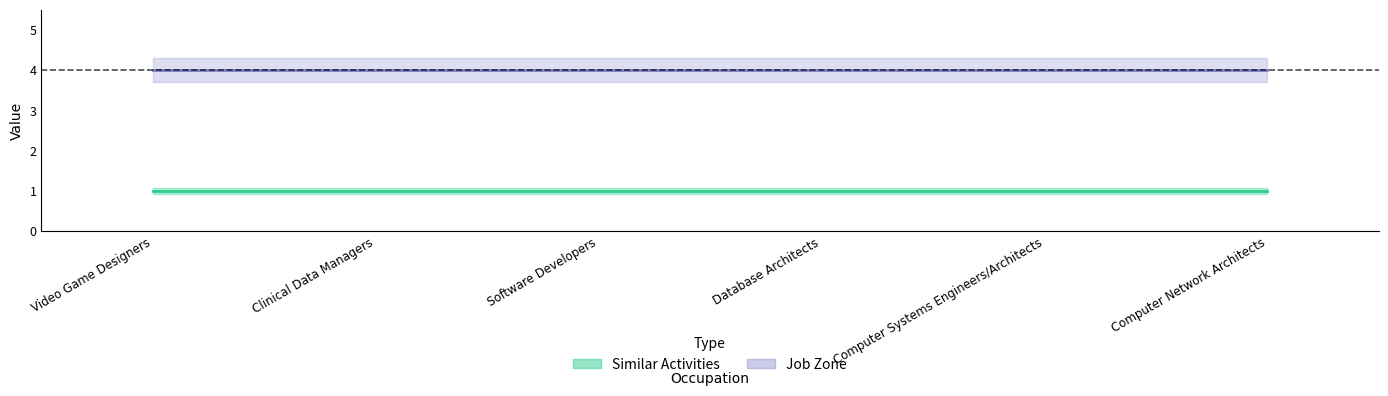

What position from the left is Computer Systems Engineers/Architects?

5